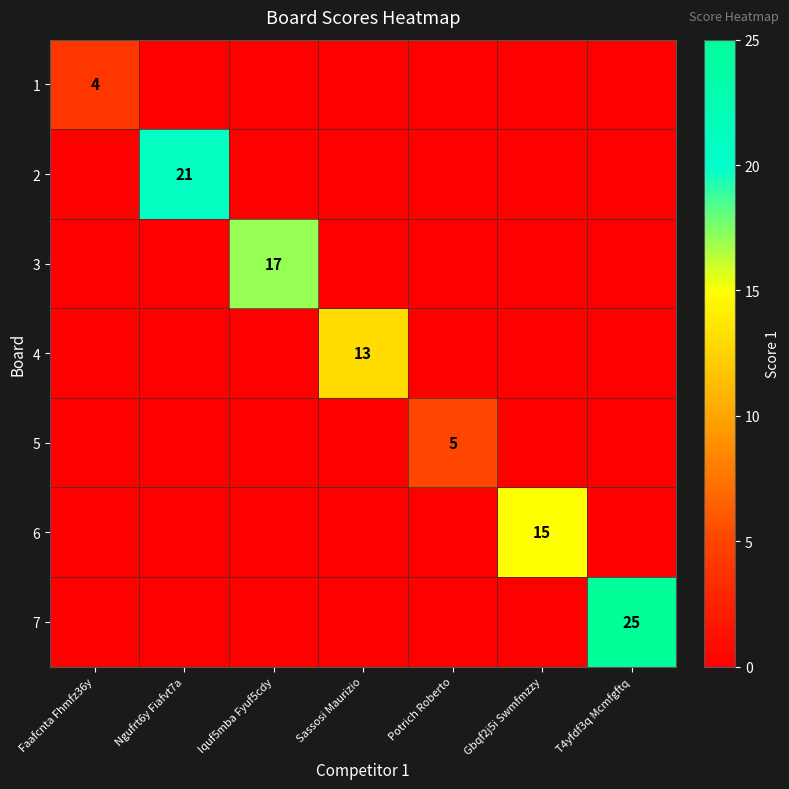

What is the difference between the maximum and minimum values in the 7 series?

25